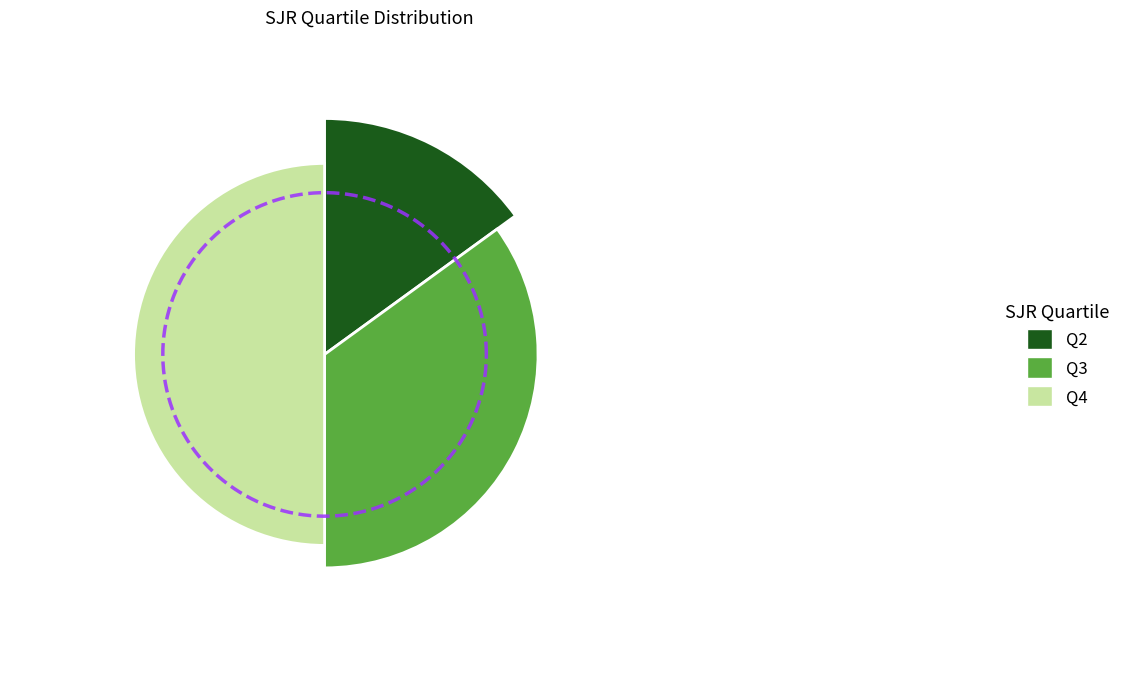

The Q2 slice represents 25% of the pie. True or false?

False